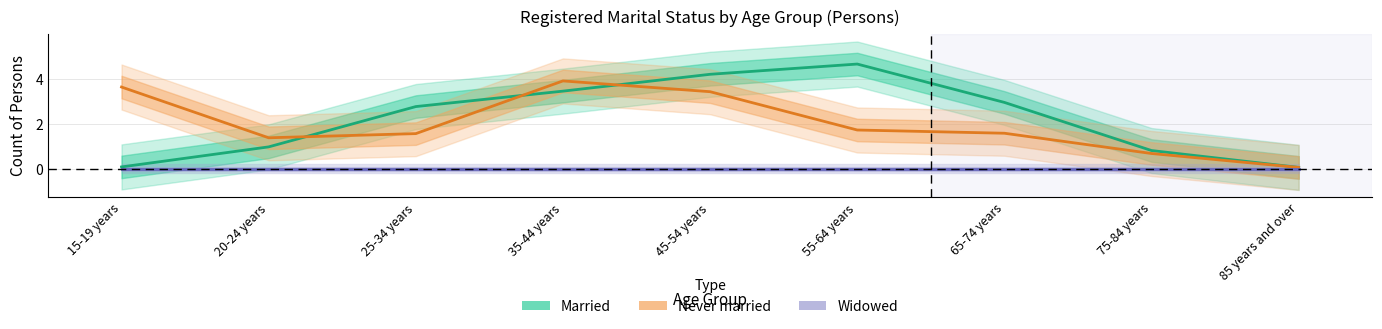

Rank the categories by Married value from highest to lowest.

55-64 years, 45-54 years, 35-44 years, 65-74 years, 25-34 years, 20-24 years, 75-84 years, 15-19 years, 85 years and over